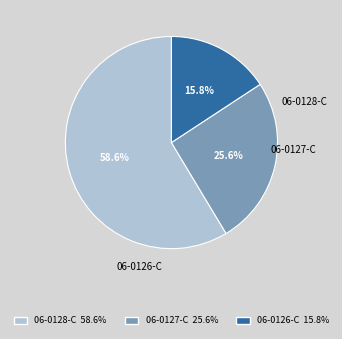

How many slices are in this pie chart?

3